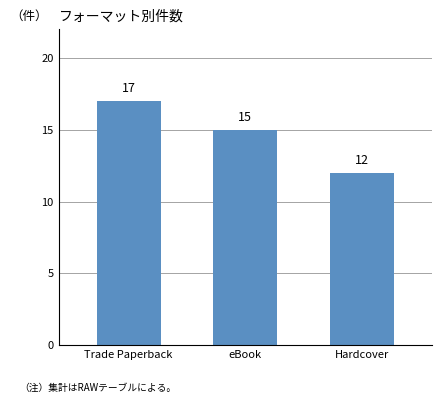

Which has a higher value, Trade Paperback or Hardcover?

Trade Paperback